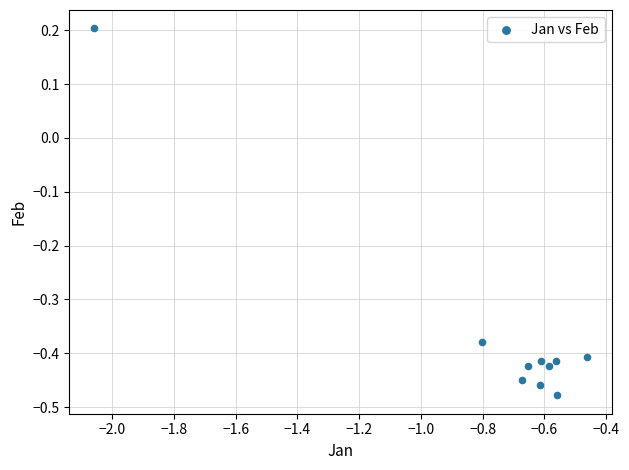

What is the range of Y values (max minus min)?

0.7